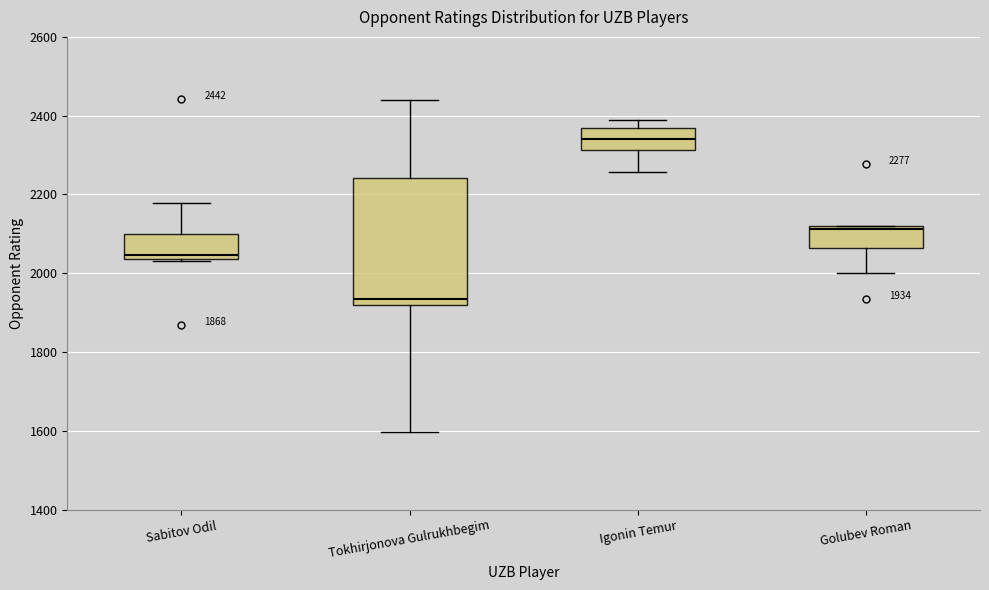

Which box's median line is the highest?

Igonin Temur